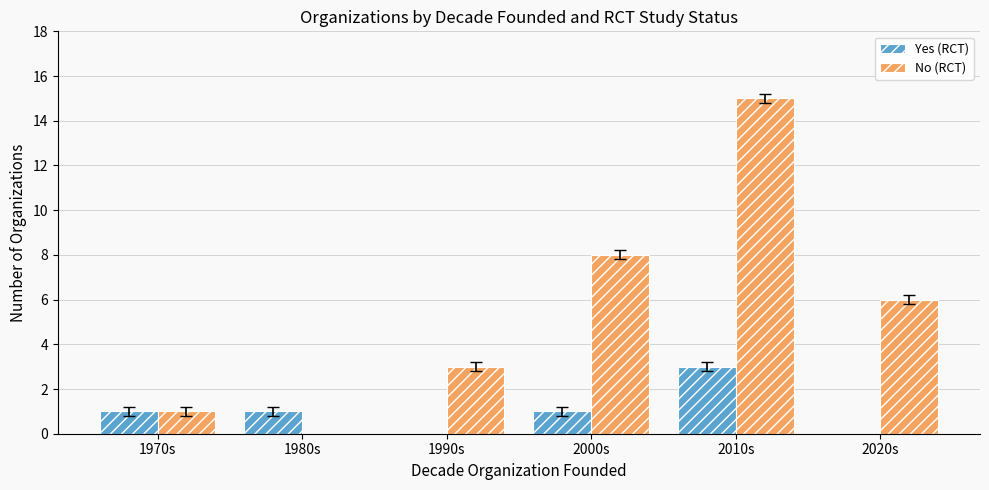

Which label corresponds to the largest value in the chart?

2010s